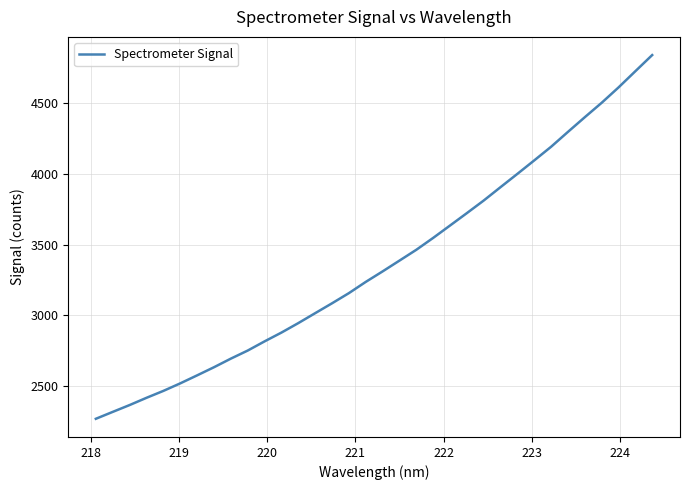

What is the maximum value shown in the chart?

4839.5